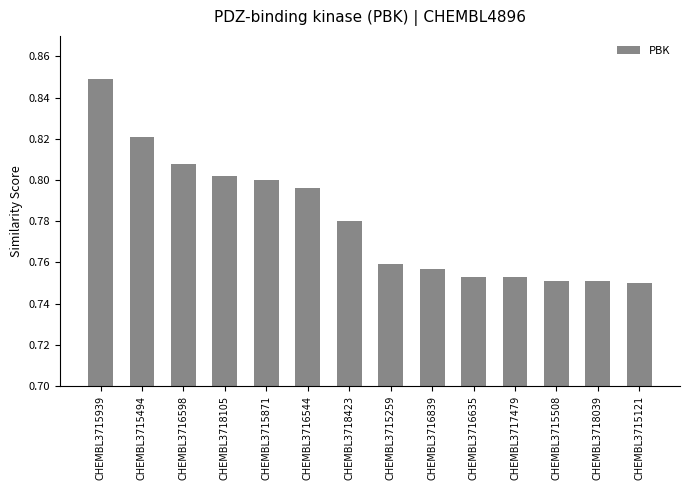

Are the bars horizontal?

No